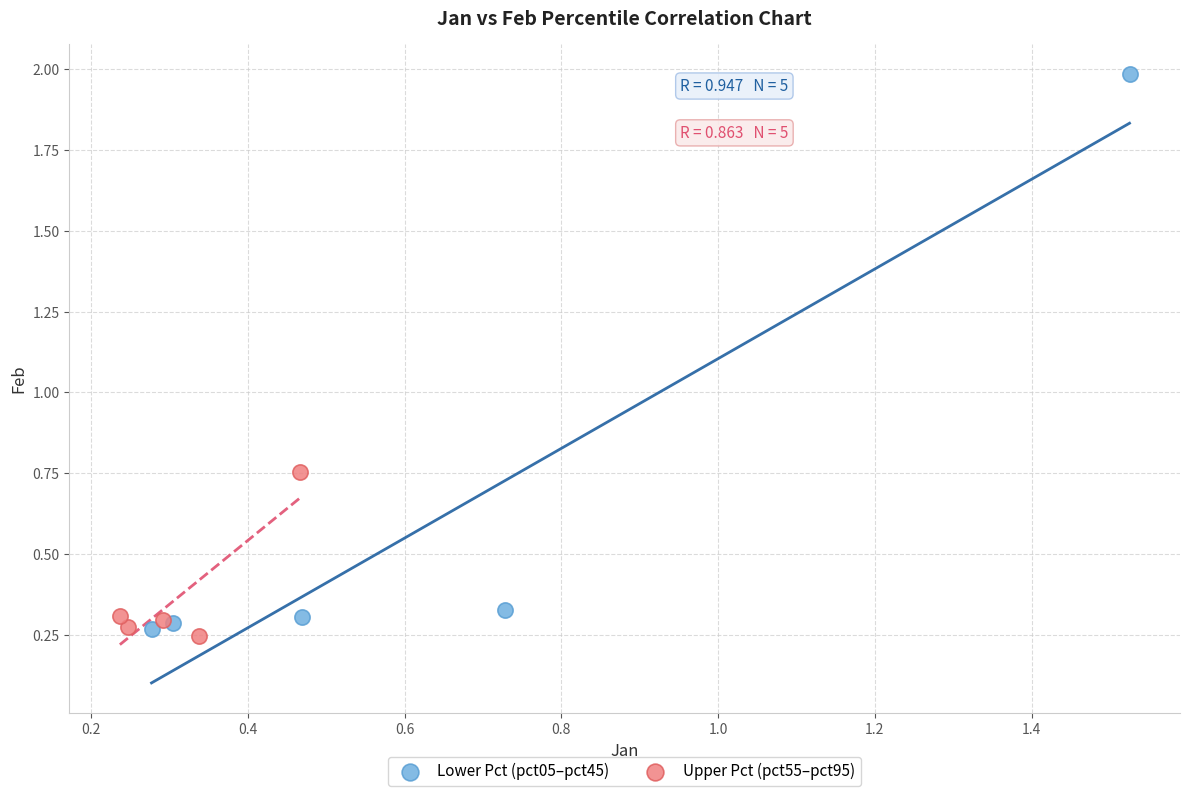

Which series has the widest spread of Y values?

Lower Pct (pct05–pct45)